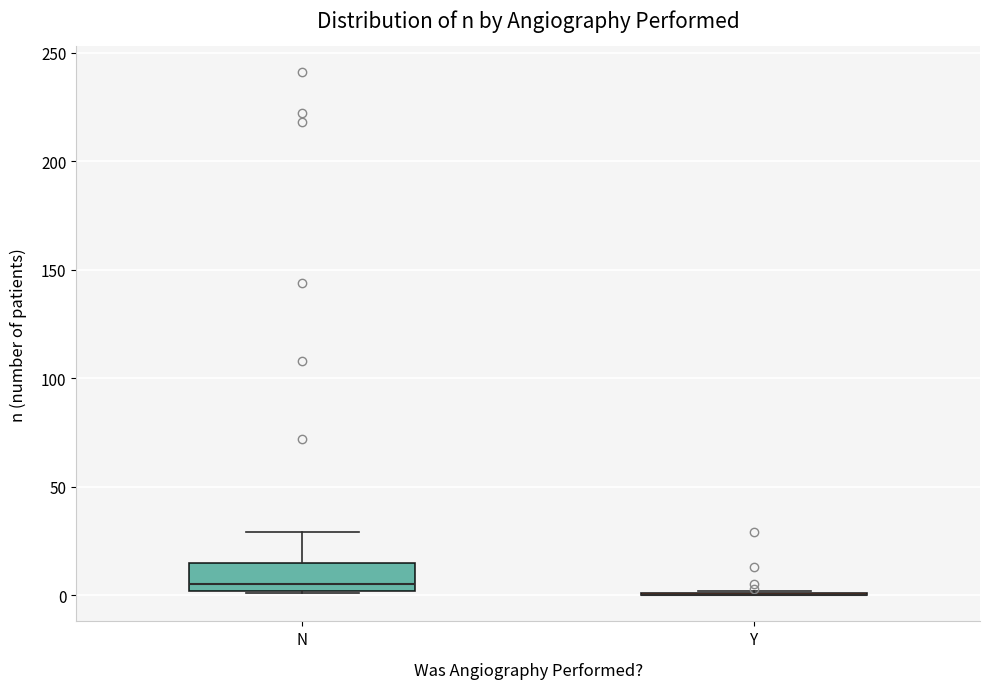

Reading left to right, transcribe this box plot: for each box, give where its median line is, the range the box spans, and where its two whiskers end, as read against the y-axis. The values are not printed on the chart, so give them approximately, as read against the axis.

N: median 5, box 0 to 15, whiskers 0 to 30
Y: box collapsed to a line at 0, whiskers 0 to 0